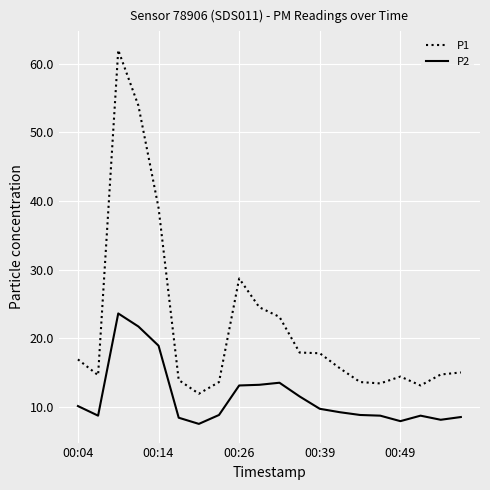

True or false: P1 and P2 intersect in this chart.

False